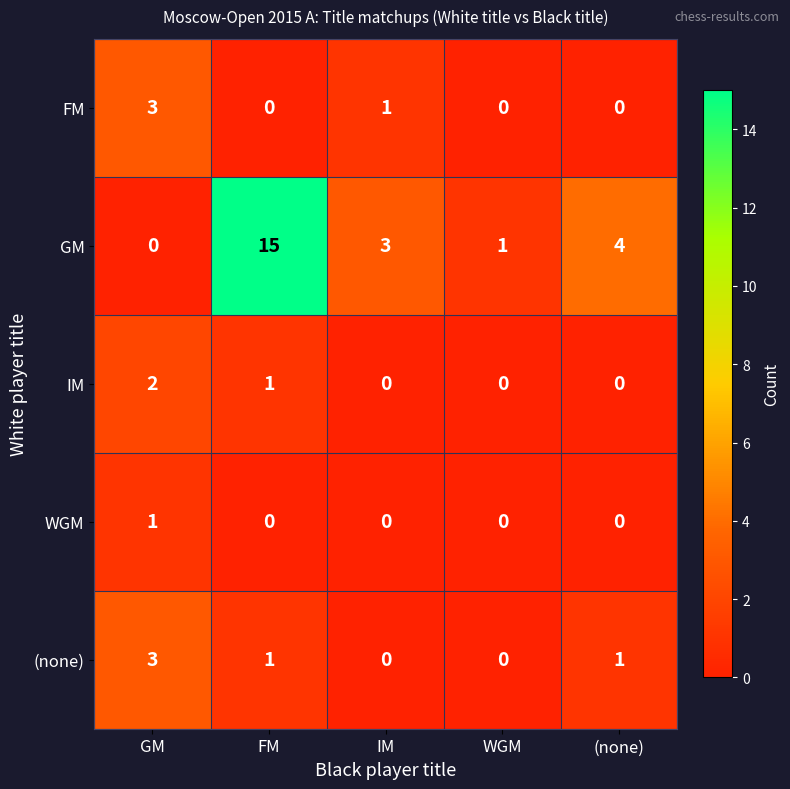

Which series has the largest total across all categories?

GM